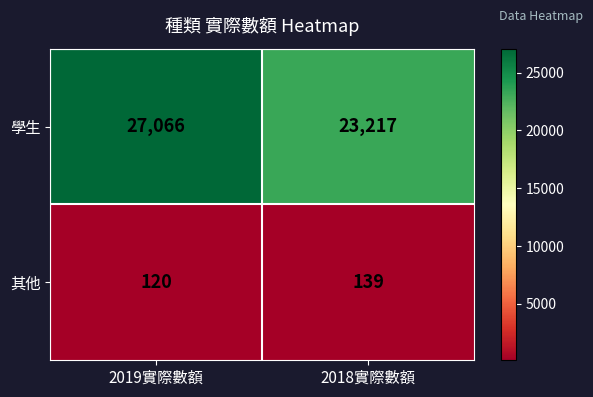

How many values in the 學生 series are below 27066?

1